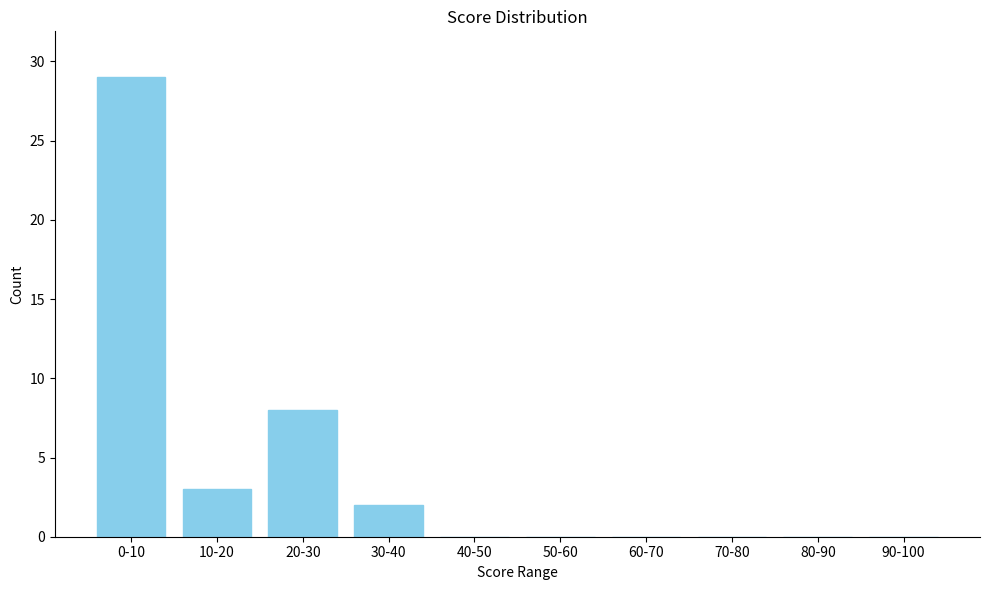

Reading right to left, extract all data points from this chart.

90-100=0	80-90=0	70-80=0	60-70=0	50-60=0	40-50=0	30-40=2	20-30=8	10-20=3	0-10=29